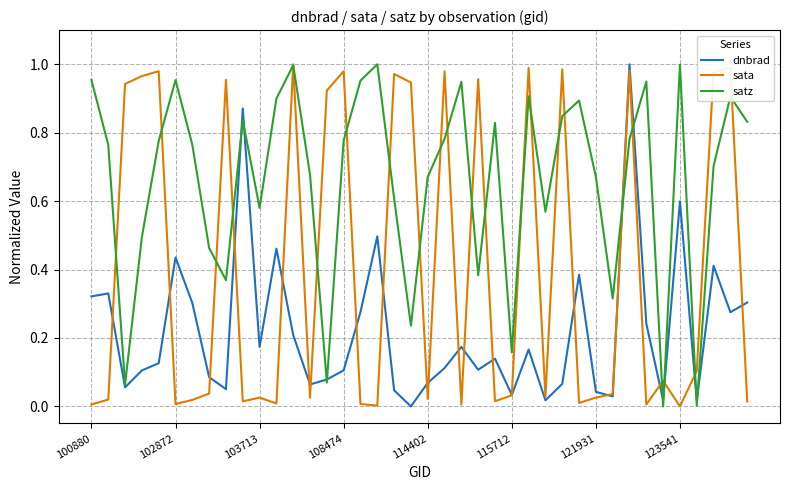

What are all the series names shown in the legend?

dnbrad, sata, satz